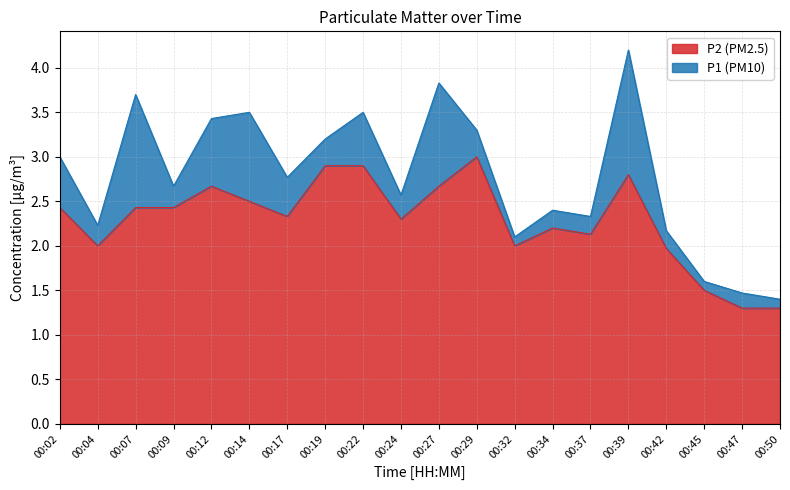

True or false: P1 and P2 intersect in this chart.

False